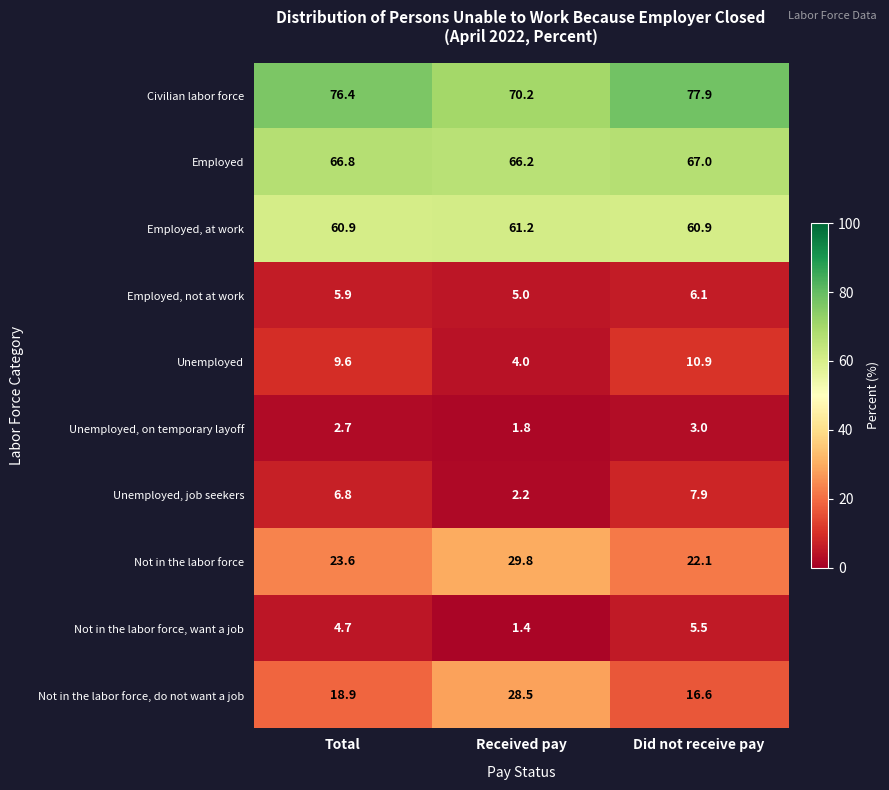

What is the total value across all series at Total?

276.3